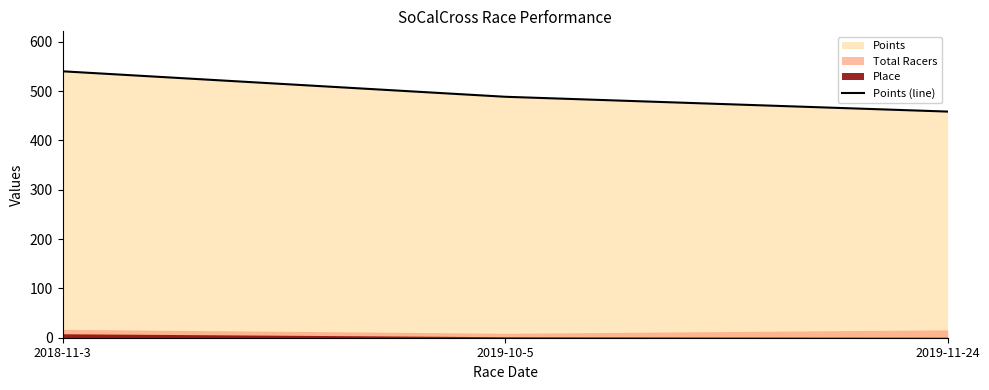

Count the number of values greater than 488.

2